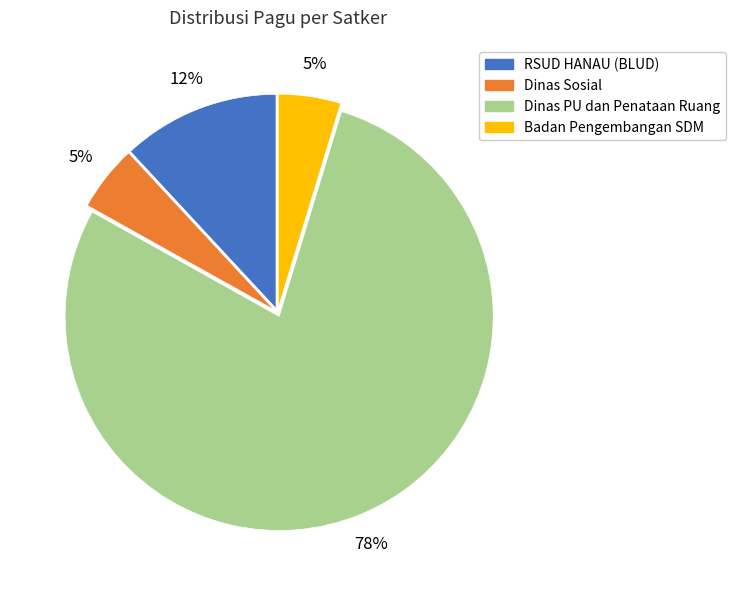

Is there a majority slice in this chart?

Yes